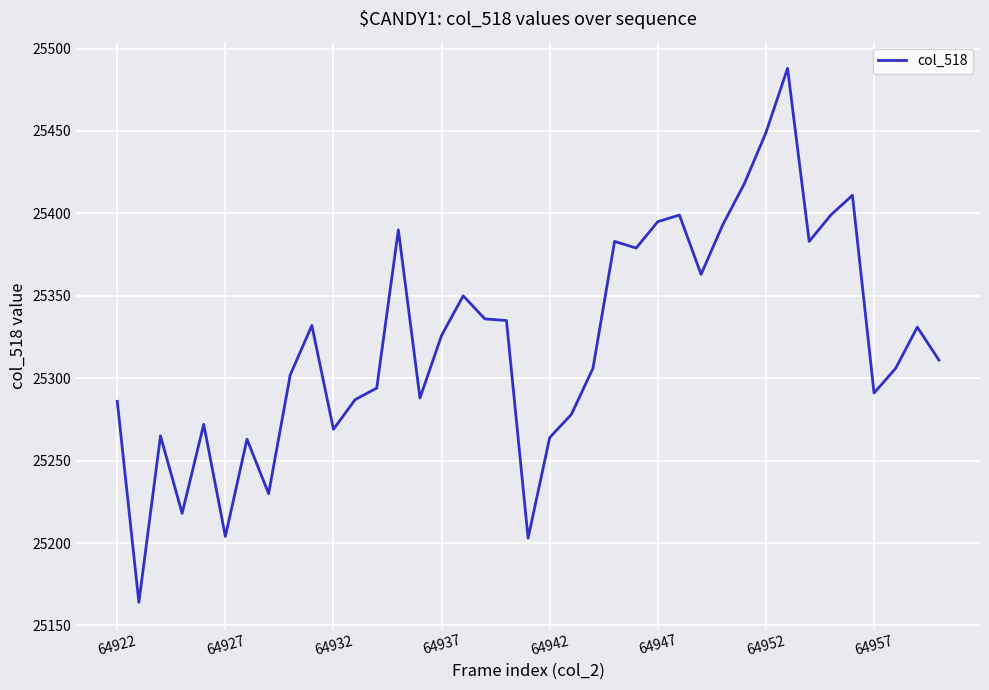

What is the difference between the maximum and minimum values?

324